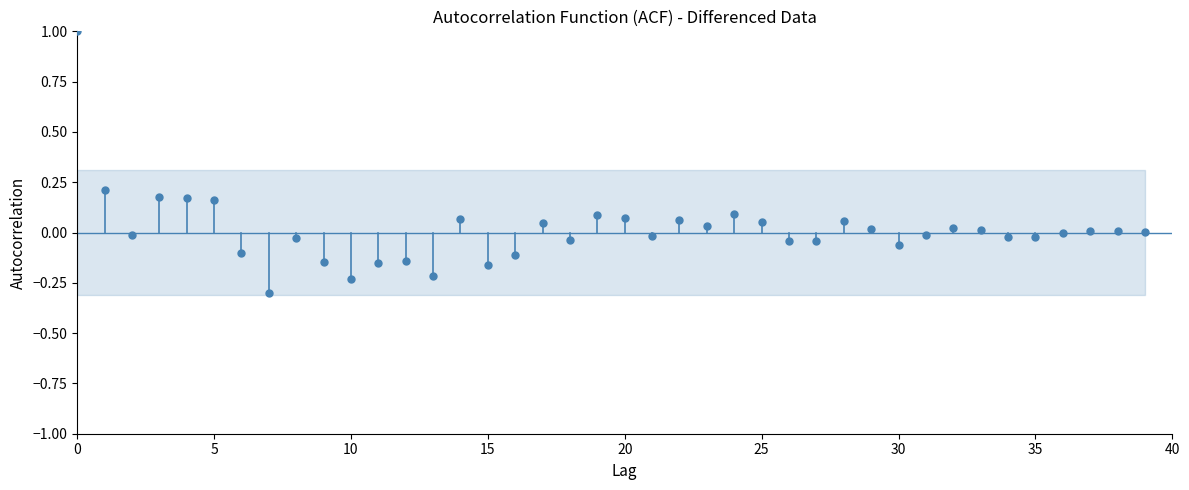

What is the range of Y values (max minus min)?

1.3